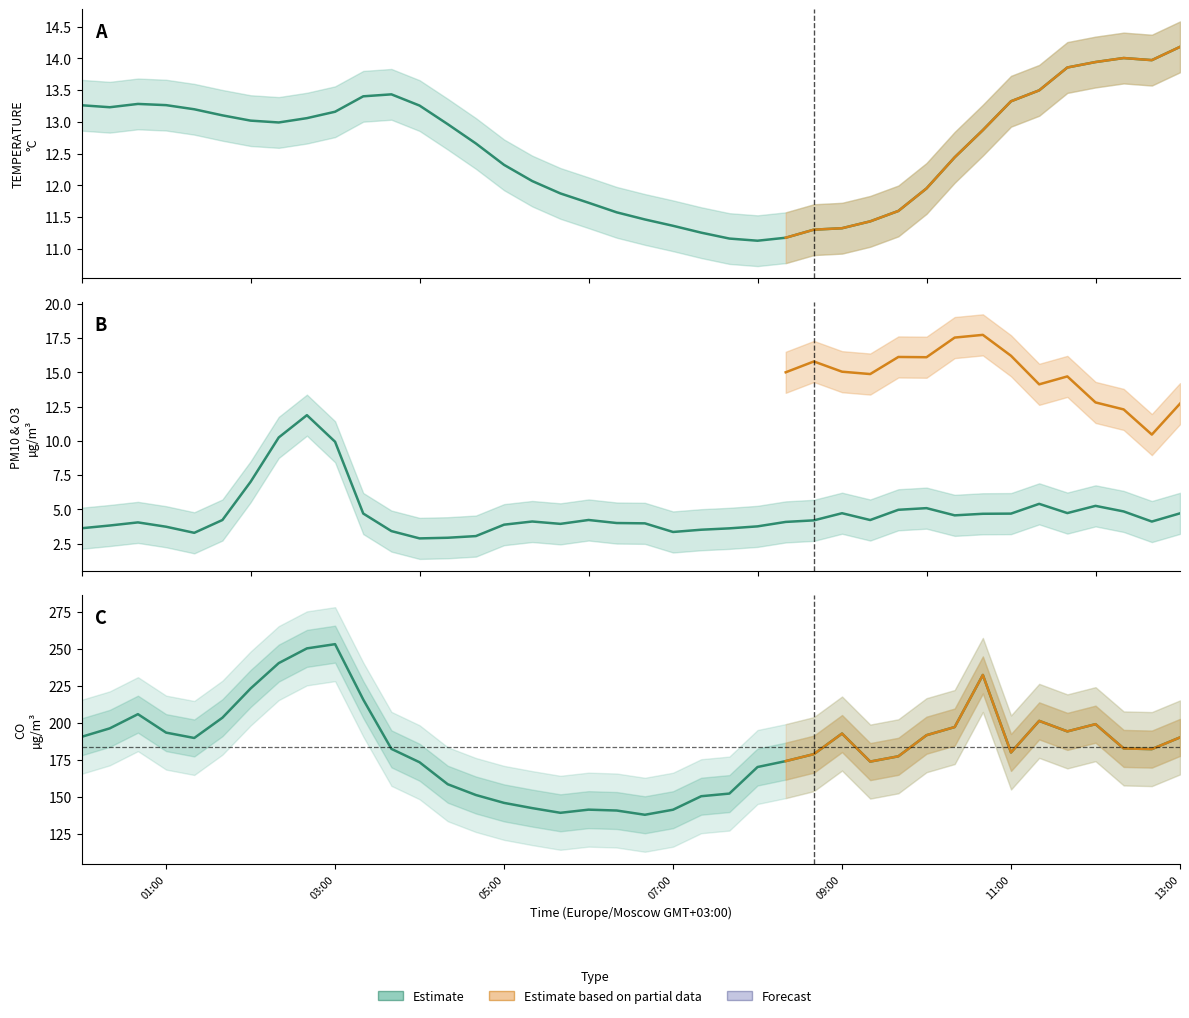

Which series has the largest total across all categories?

CO